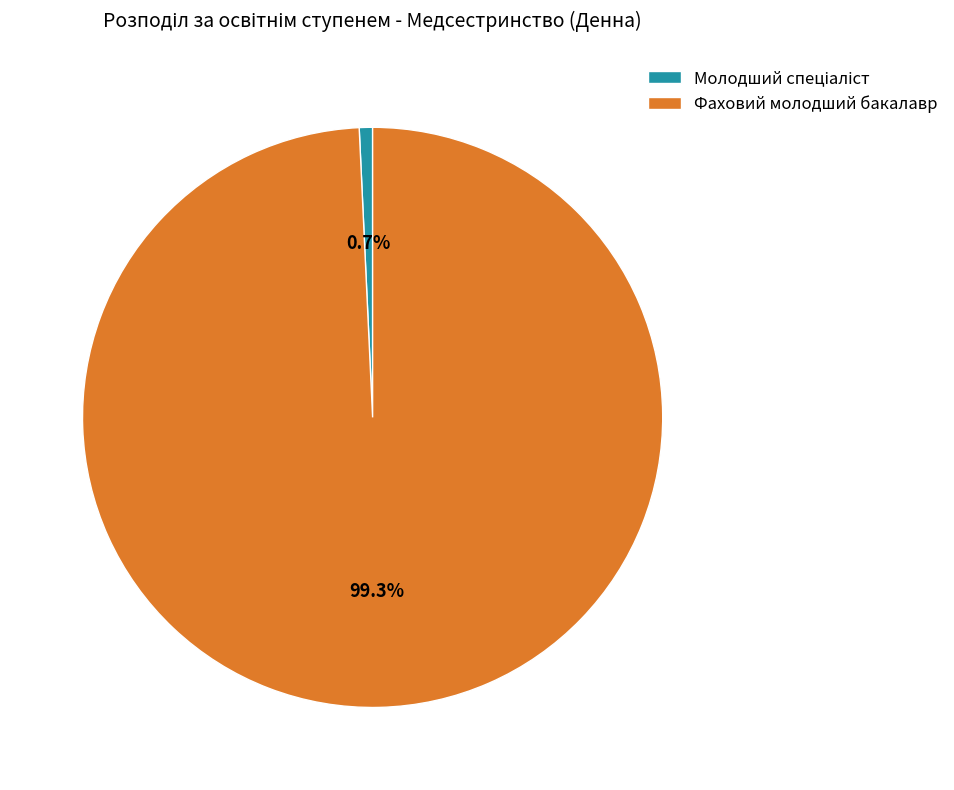

What is the largest slice in the pie chart?

Фаховий молодший бакалавр